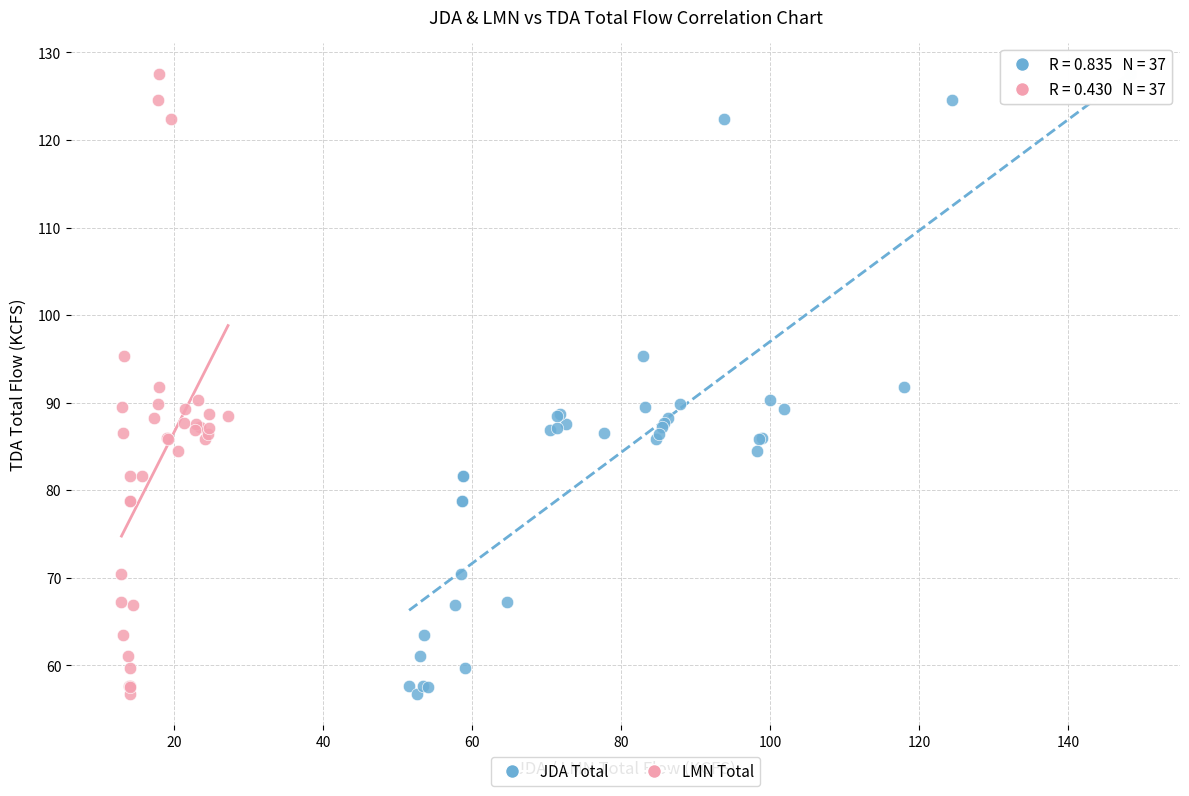

What are all the series names shown in the legend?

JDA Total, LMN Total